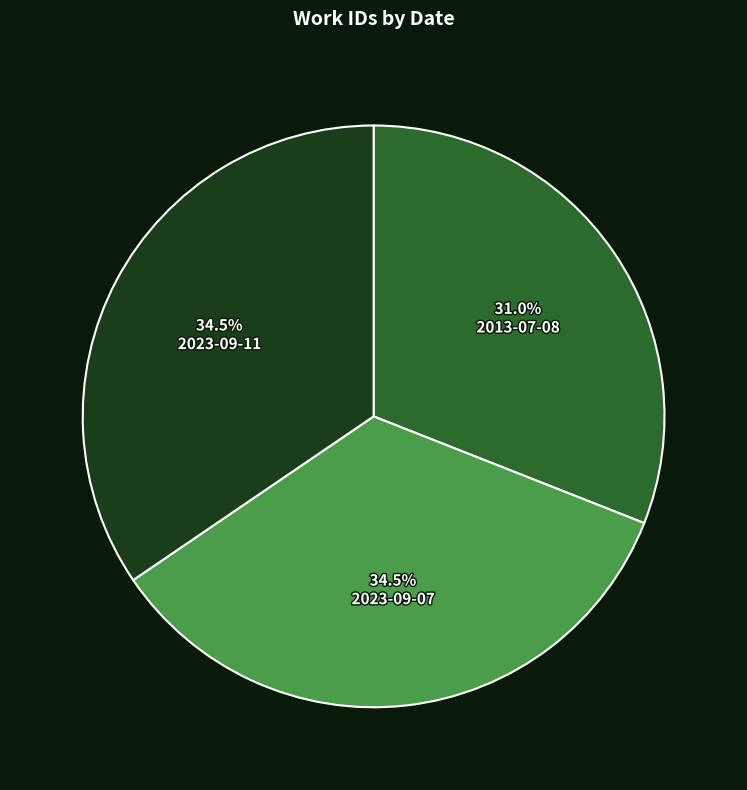

Is it true that 2023-09-11 is 20% of the pie?

False